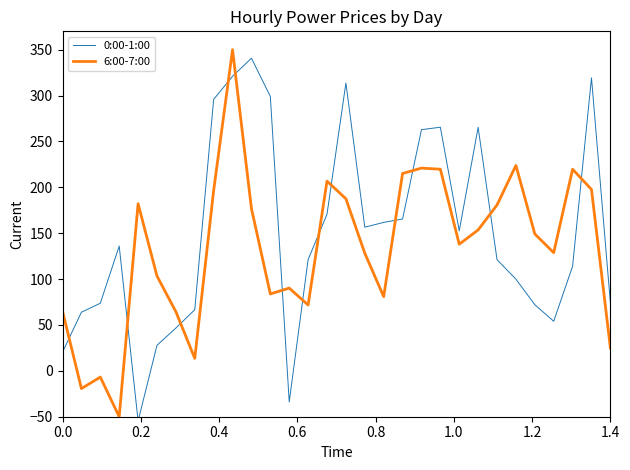

Reading right to left, transcribe all the data shown in this chart.

0:00-1:00: 74.2	319.3	114.0	54.0	72.1	99.9	121.1	265.4	152.6	265.5	262.8	165.5	161.8	156.6	313.7	170.7	121.3	-33.9	299.1	340.7	321.0	295.9	66.6	46.6	27.8	-54.7	136.0	73.7	63.9	20.3
6:00-7:00: 25.0	197.7	219.7	128.8	149.2	223.8	180.8	153.5	138.0	219.7	221.0	215.1	80.9	128.2	187.6	206.7	71.7	90.2	83.8	176.9	350.0	196.6	13.6	64.4	103.3	182.1	-50.0	-6.8	-19.3	65.1